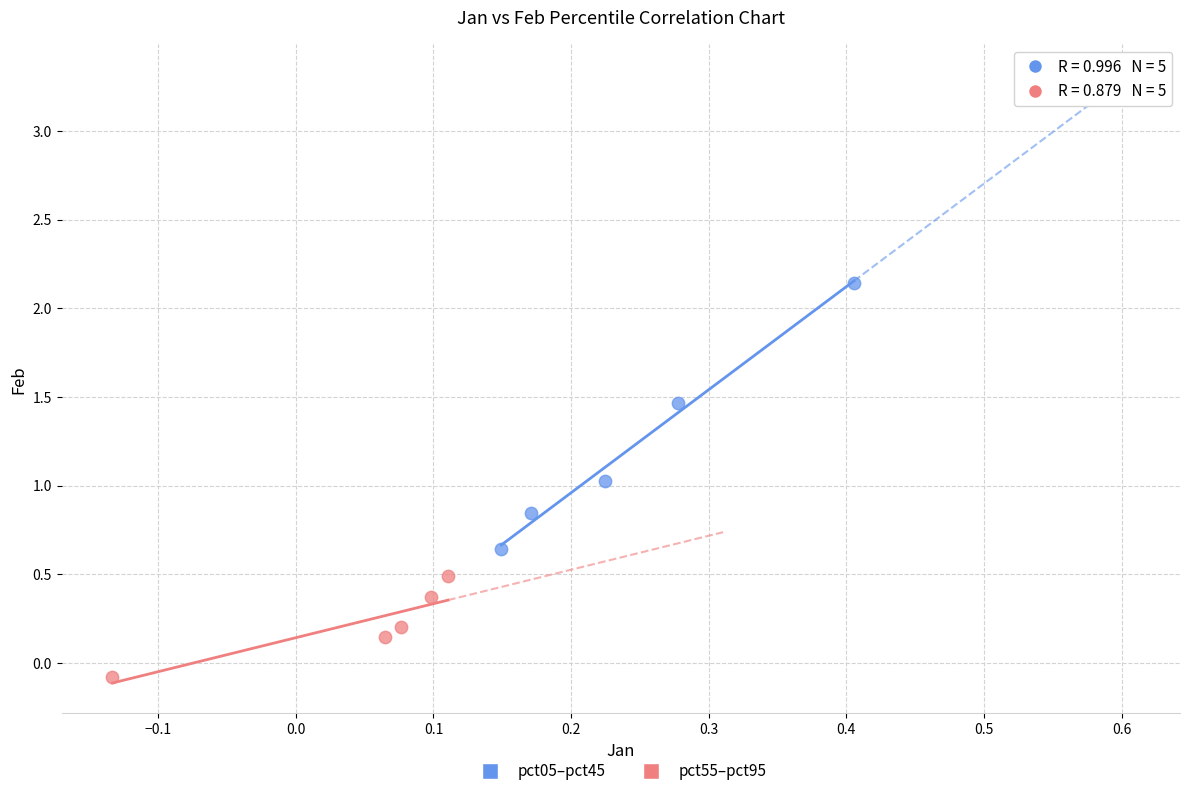

Which series has the widest spread of Y values?

pct05–pct45